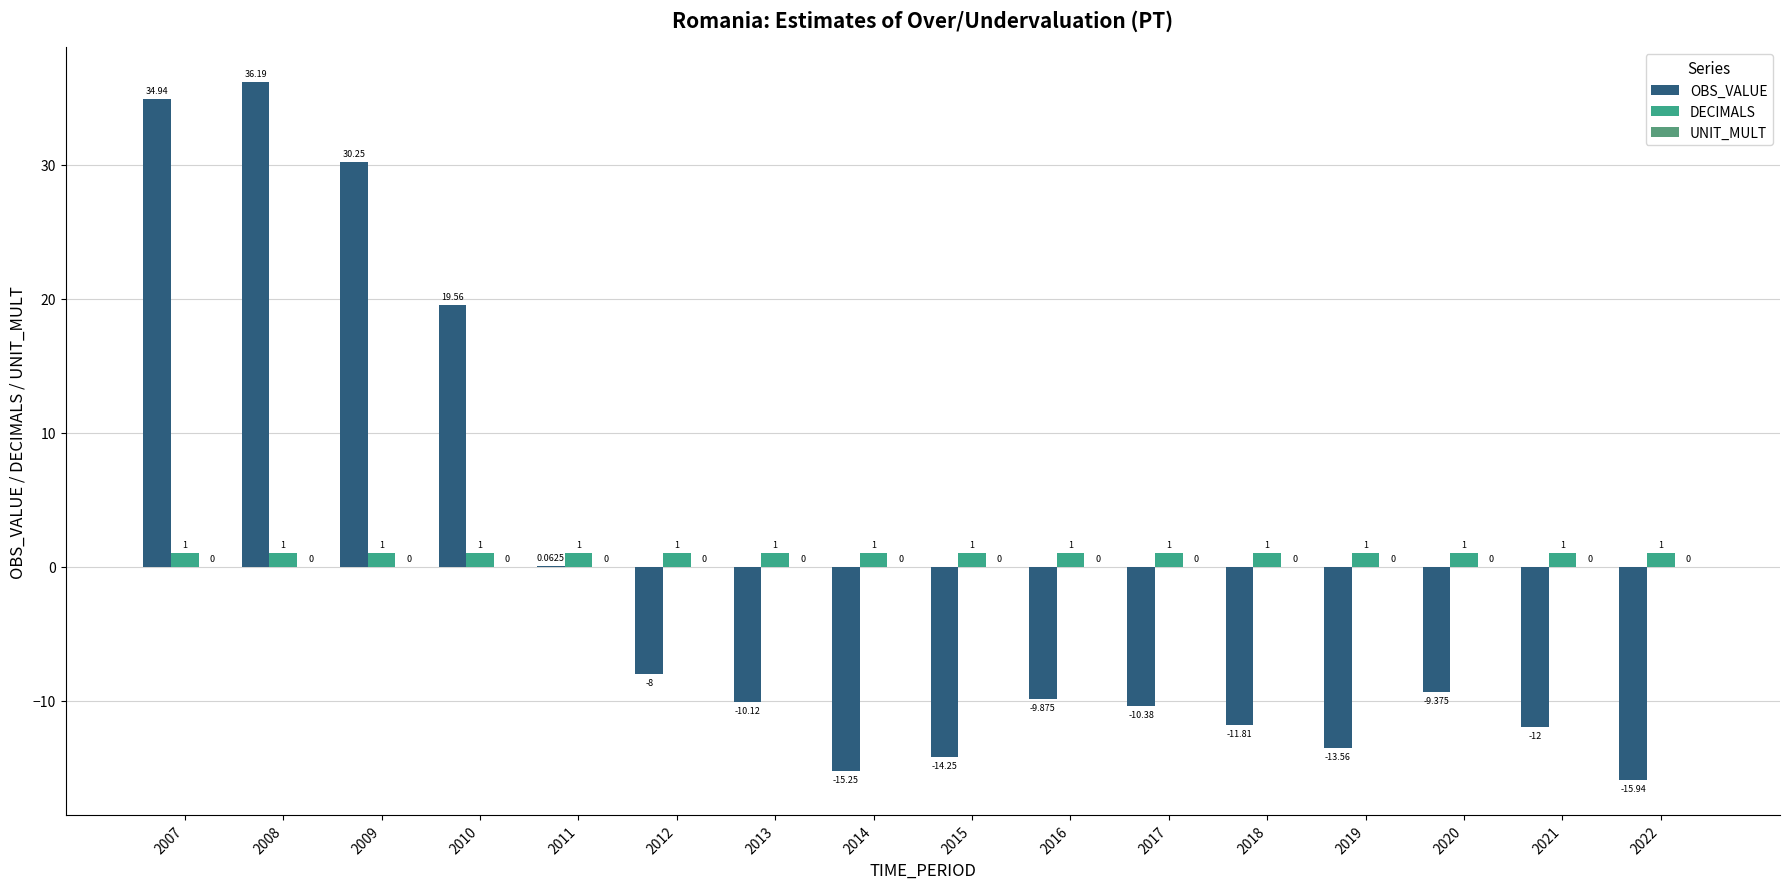

Rank the series by their average value, from lowest to highest.

OBS_VALUE, UNIT_MULT, DECIMALS